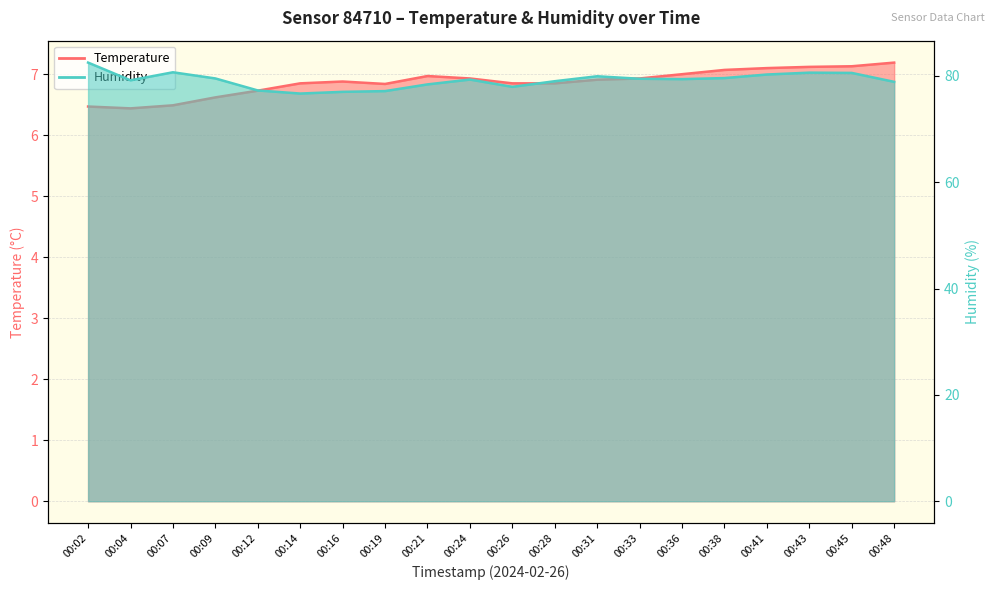

True or false: Temperature and Humidity intersect in this chart.

False